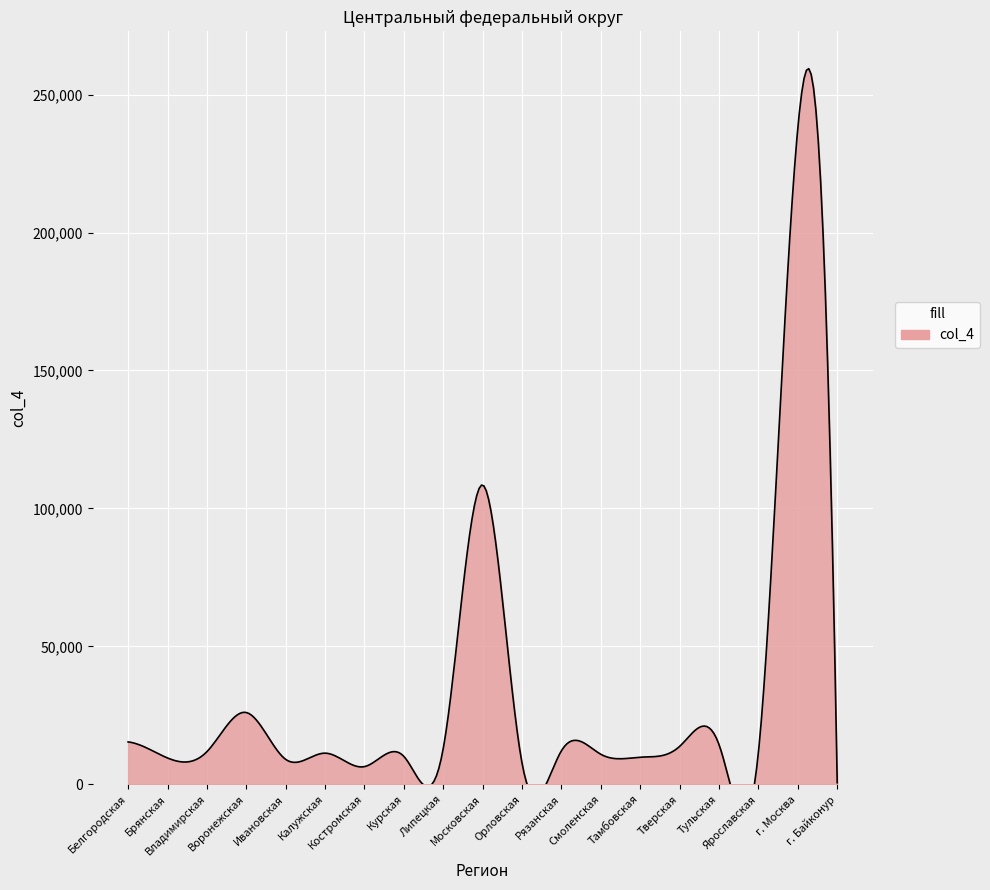

Which label corresponds to the largest value in the chart?

г. Москва